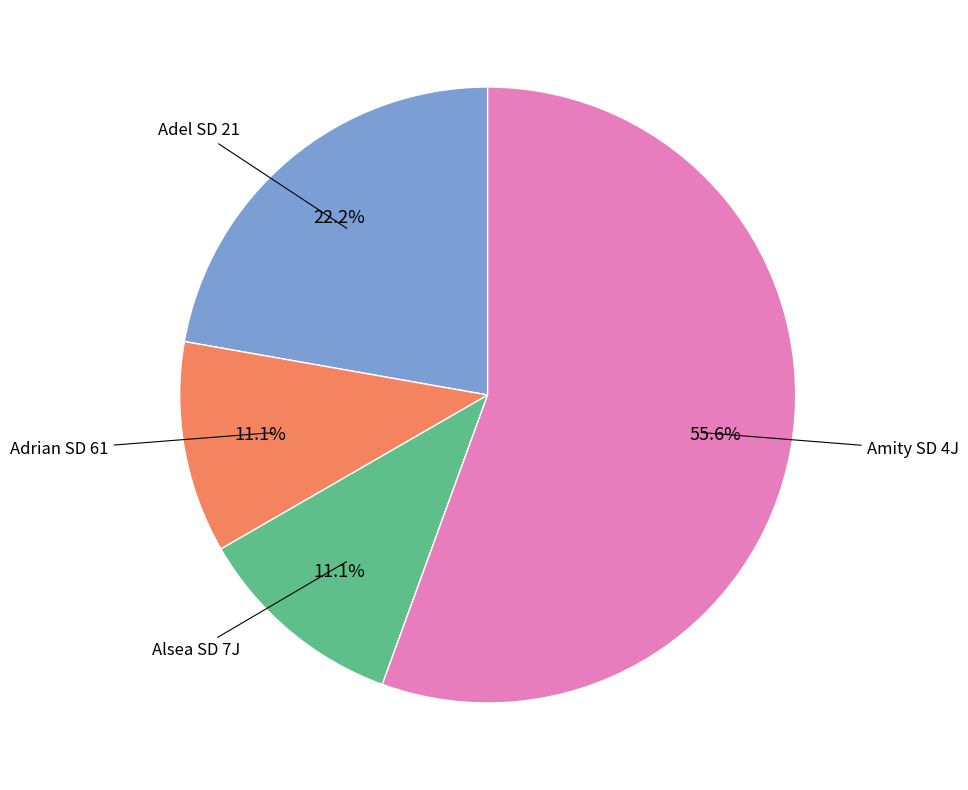

What is the majority slice?

Amity SD 4J